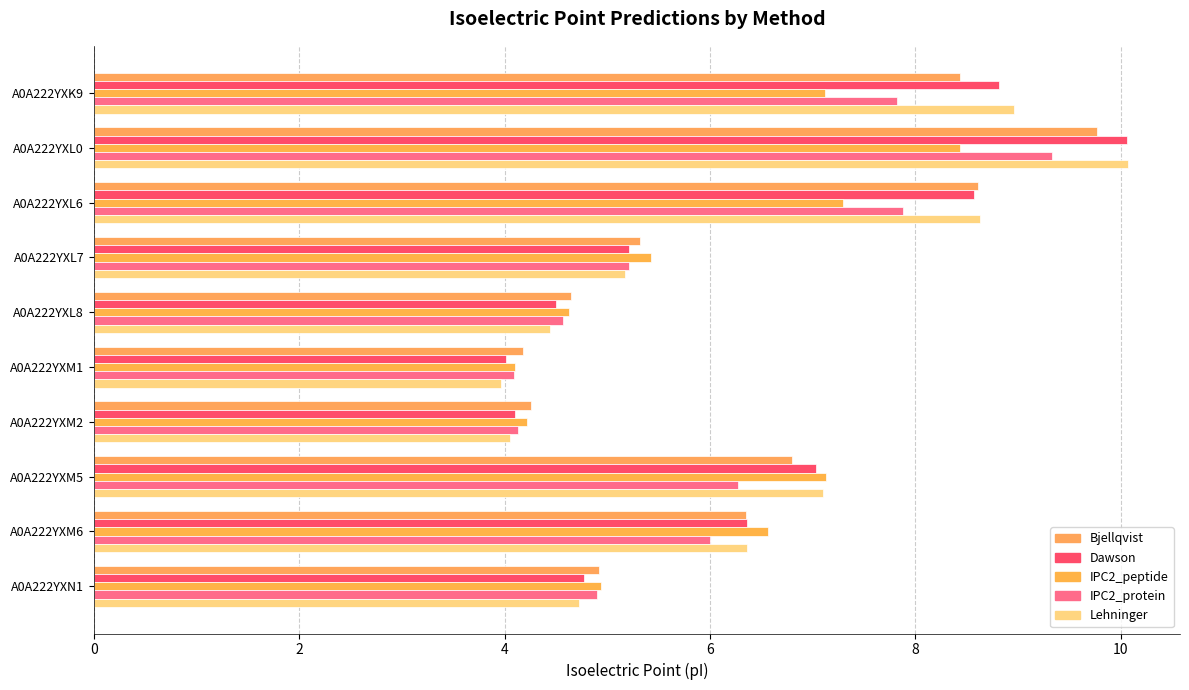

What is the average value of the Dawson series?

6.3